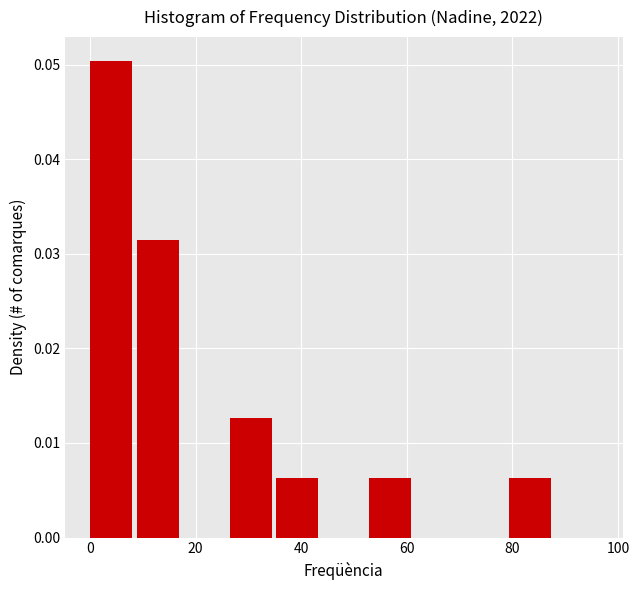

Which range on the x-axis has the tallest bar?

0 to 8